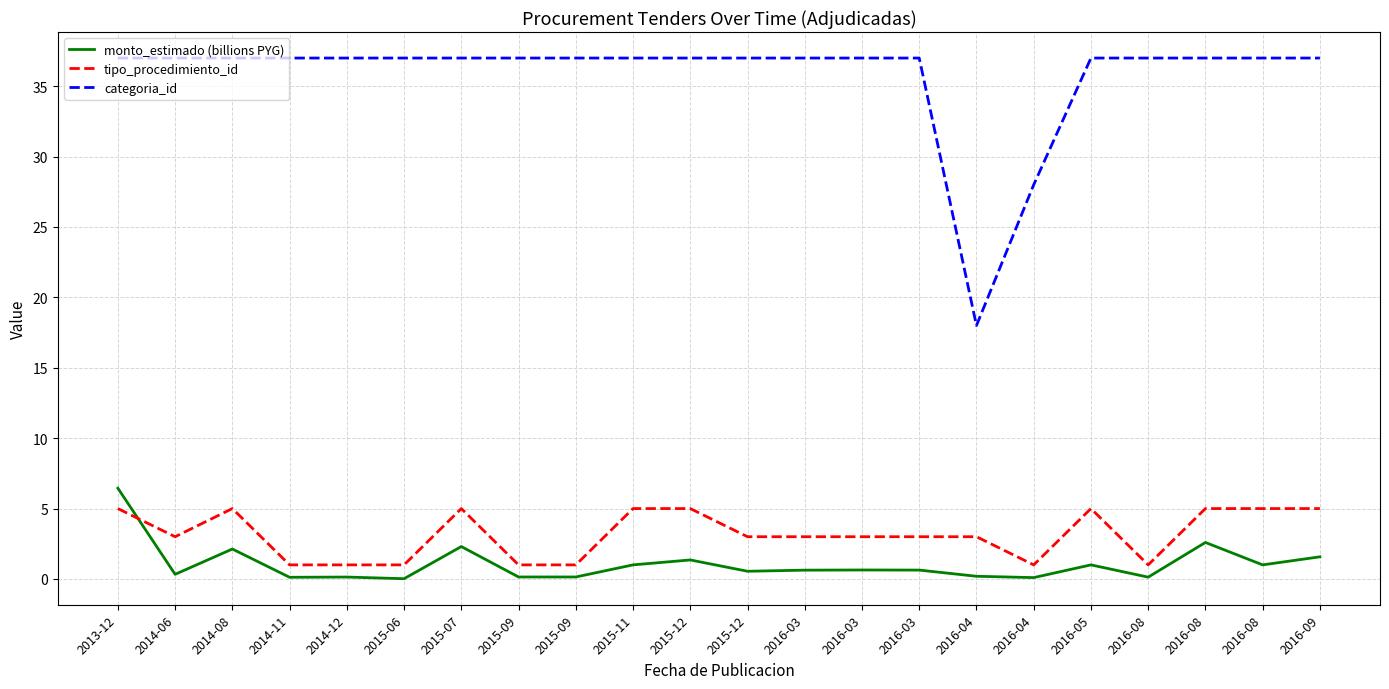

List the series in order of their peak value, lowest first.

tipo_procedimiento_id, monto_estimado (billions PYG), categoria_id